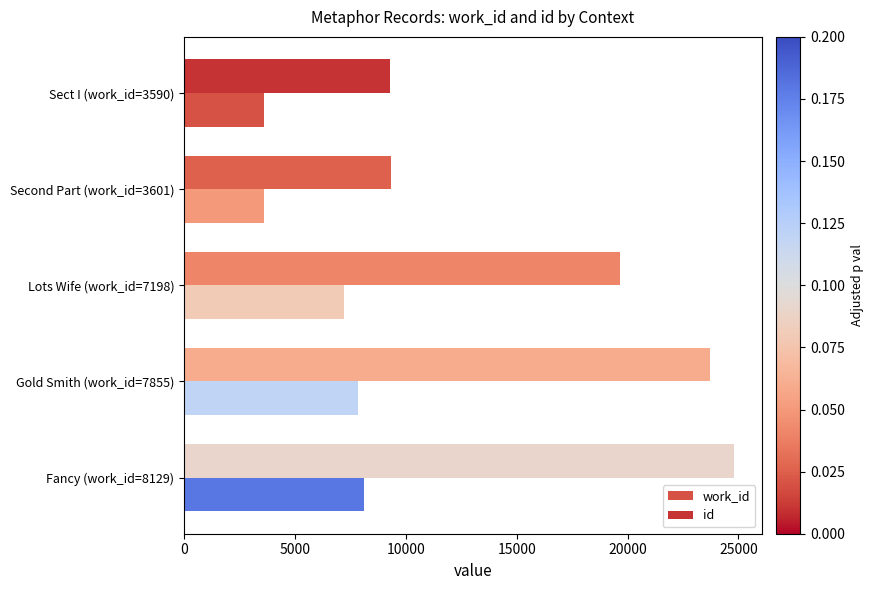

Rank the series by their maximum value, from highest to lowest.

id, work_id